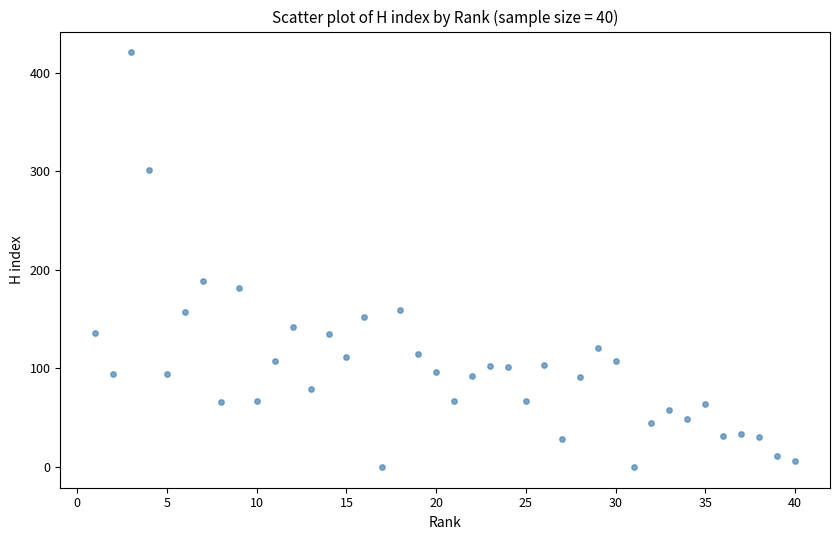

What is the range of Y values (max minus min)?

421